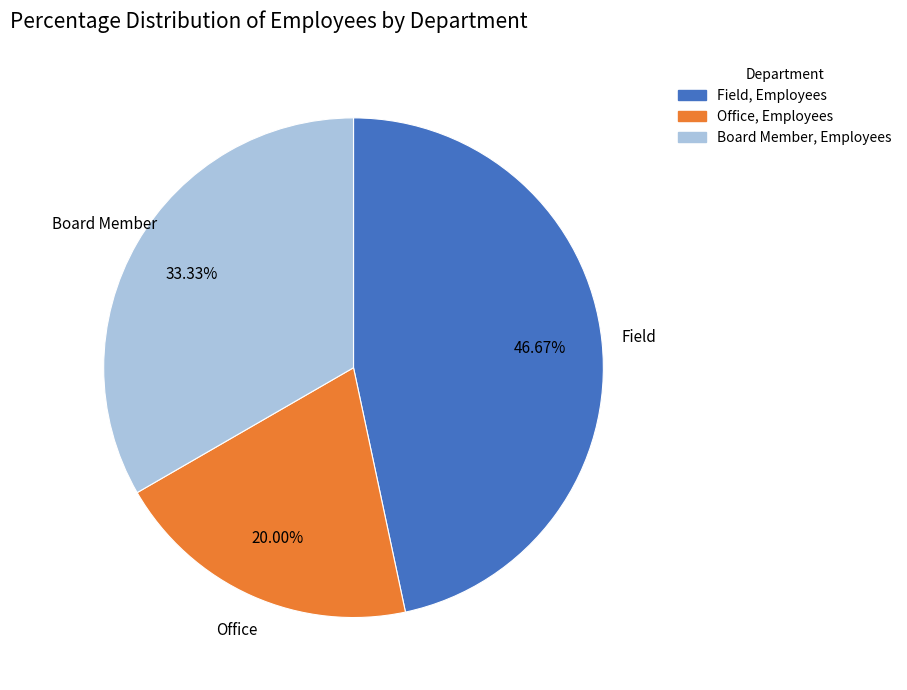

Is it true that Board Member is 22% of the pie?

False